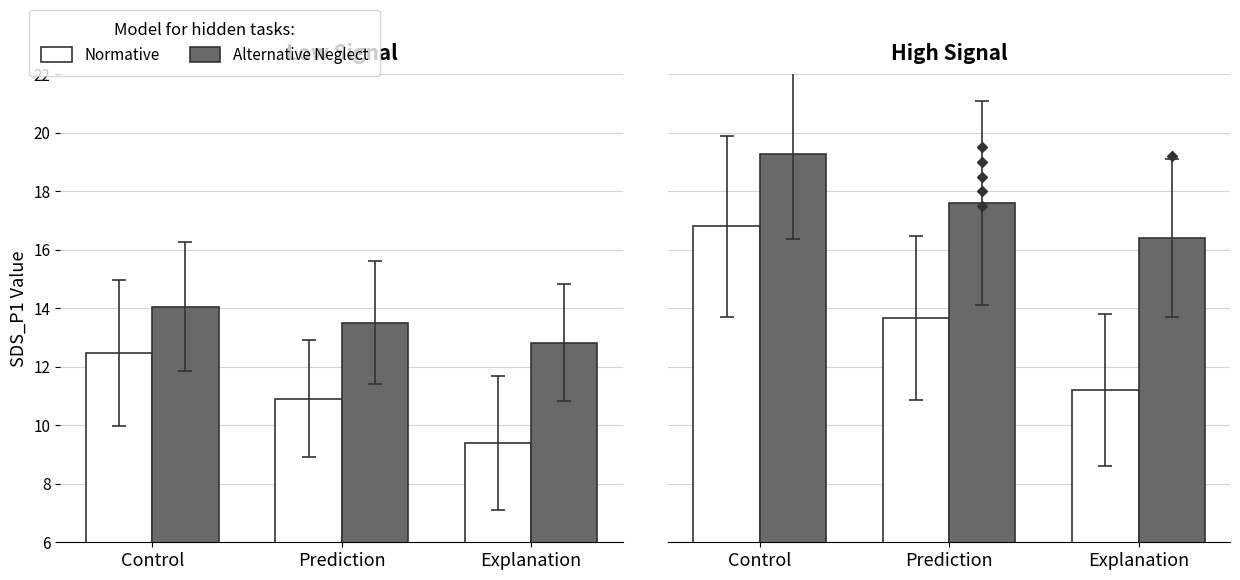

What is the label of the 2nd bar from the left?

Prediction